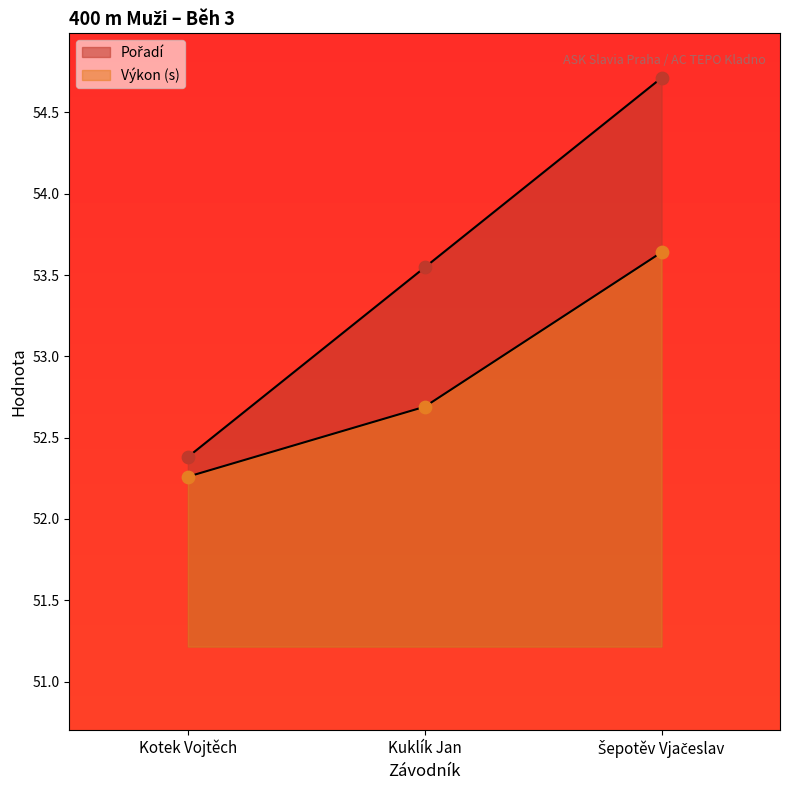

At how many categories does at least one series exceed 53?

2